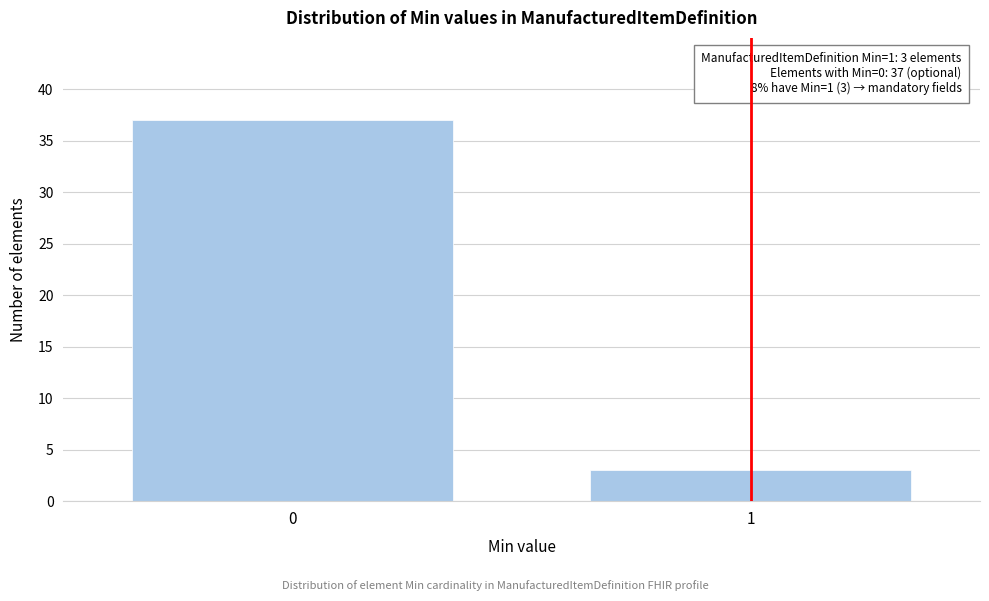

Reading left to right, transcribe all the data shown in this chart.

37	3